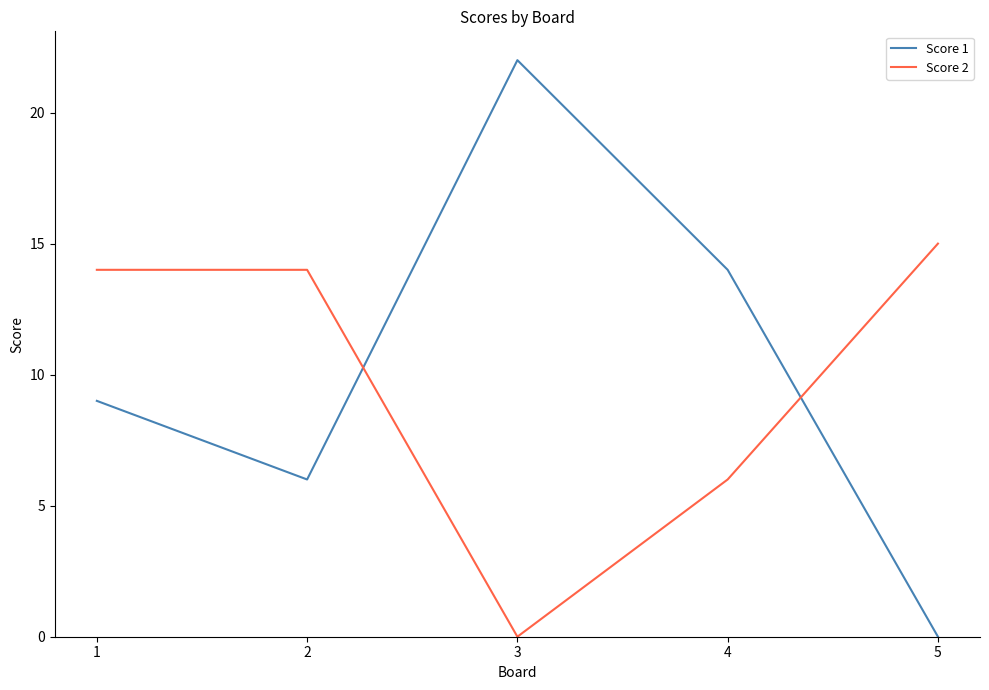

List the series in order of their peak value, highest first.

Score 1, Score 2